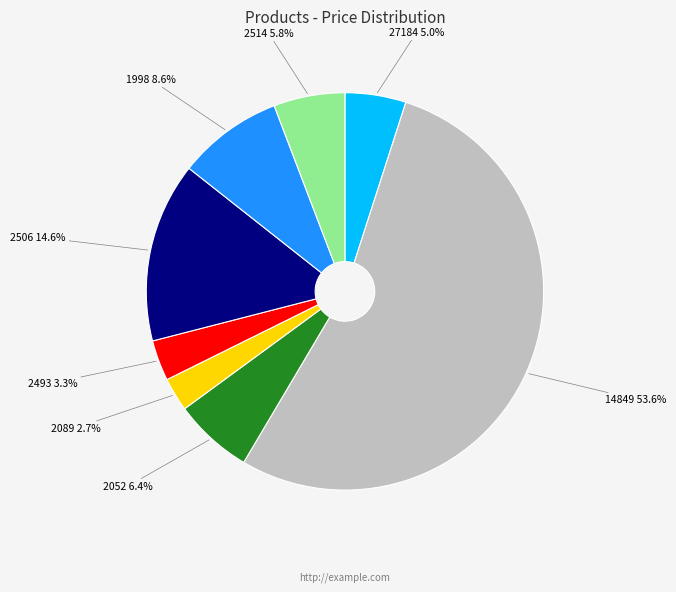

Count the number of slices in the pie.

8